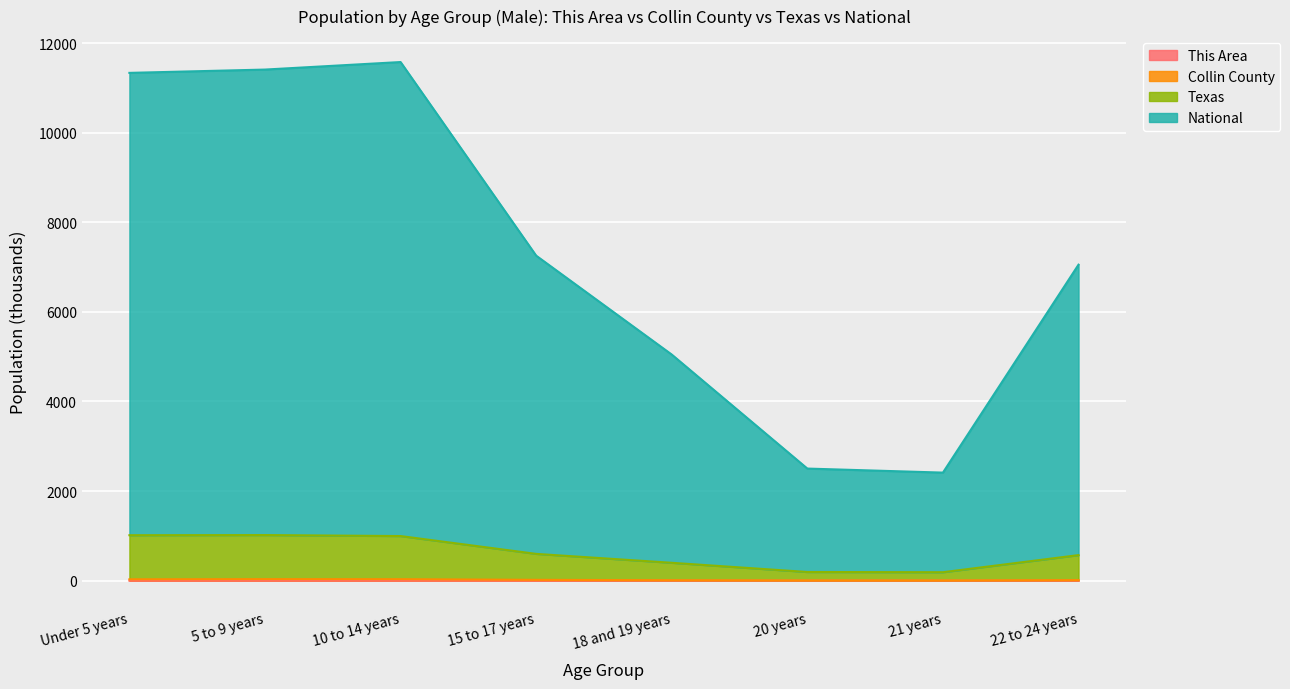

How many data points does each series have?

8